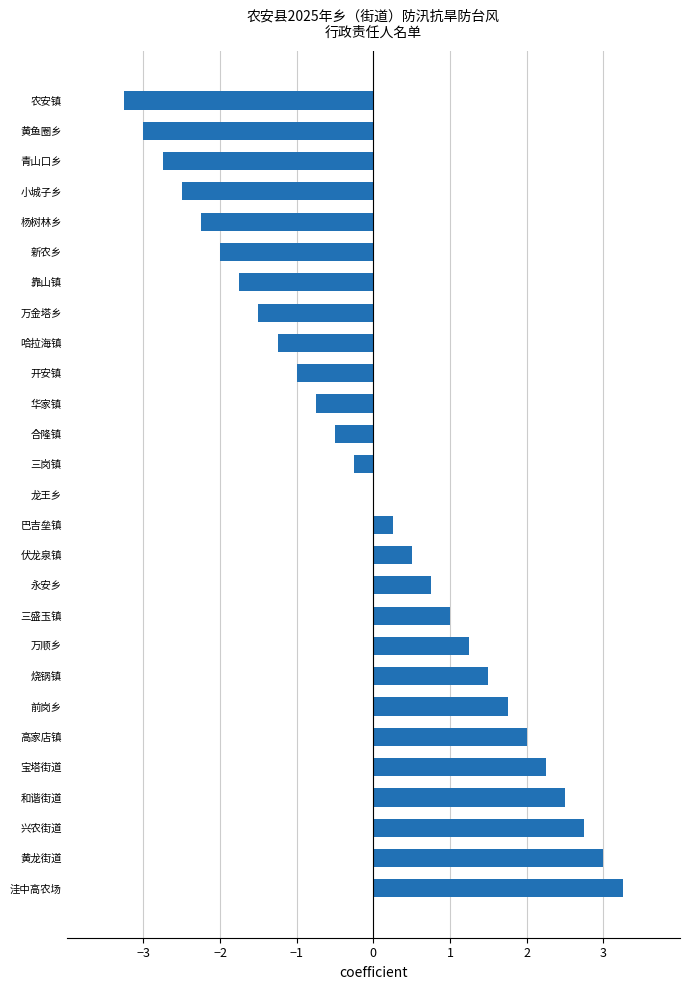

Which category has the highest value across all series?

洼中高农场